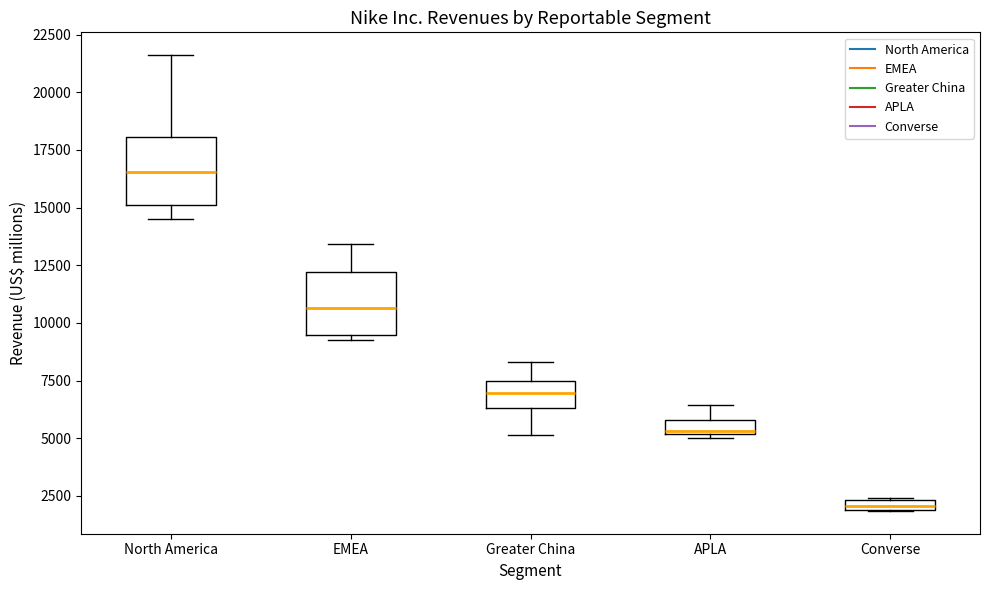

Which box has the lowest median line?

Converse